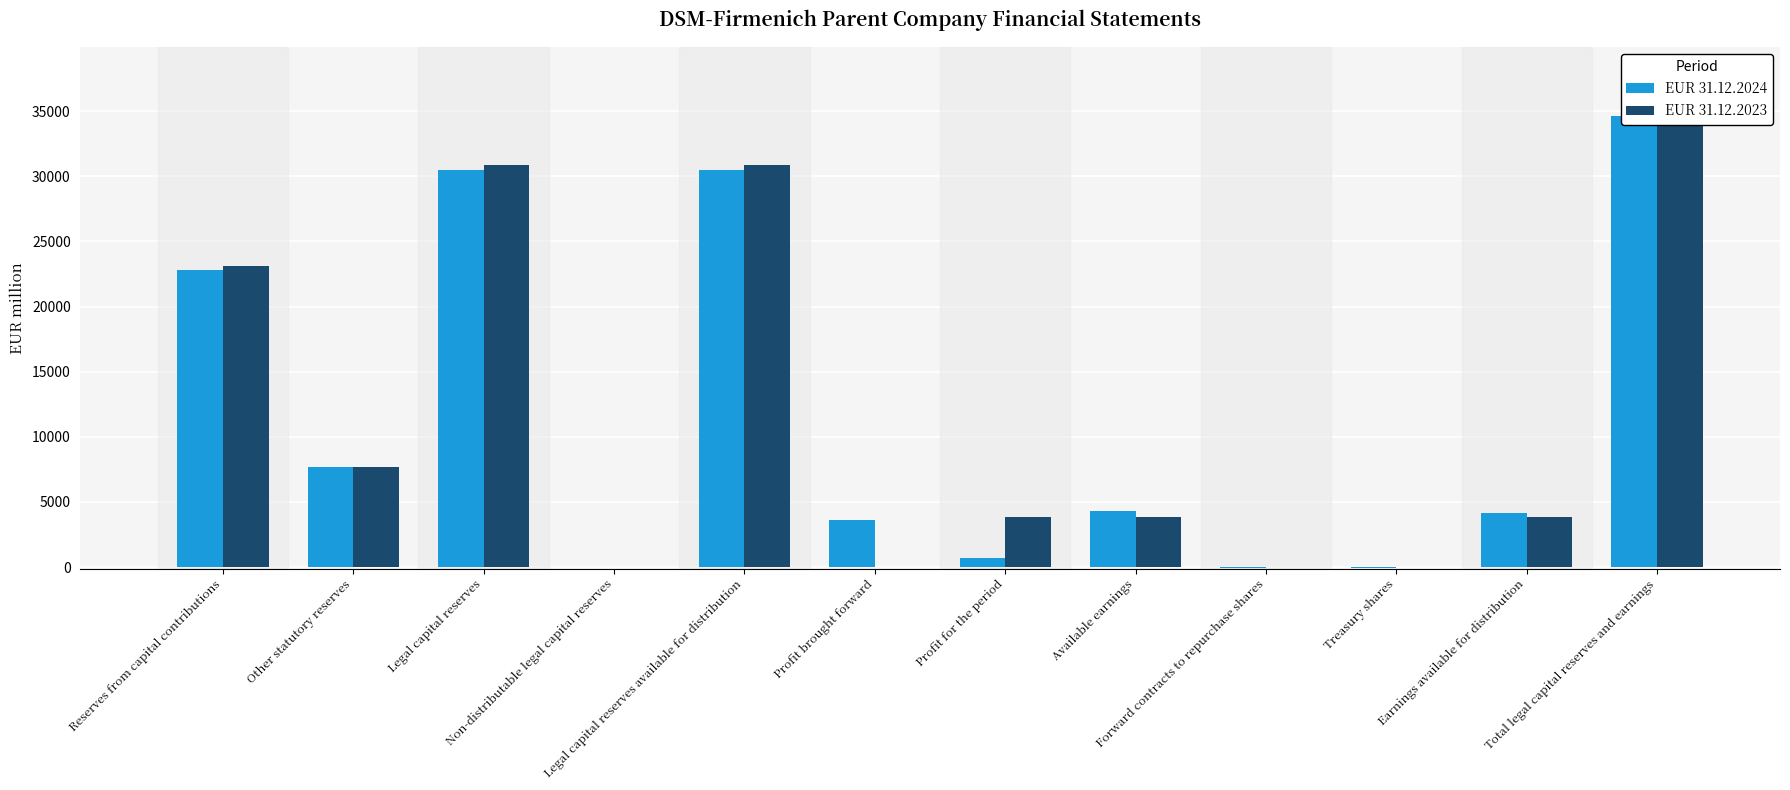

Count the number of categories in the chart.

12